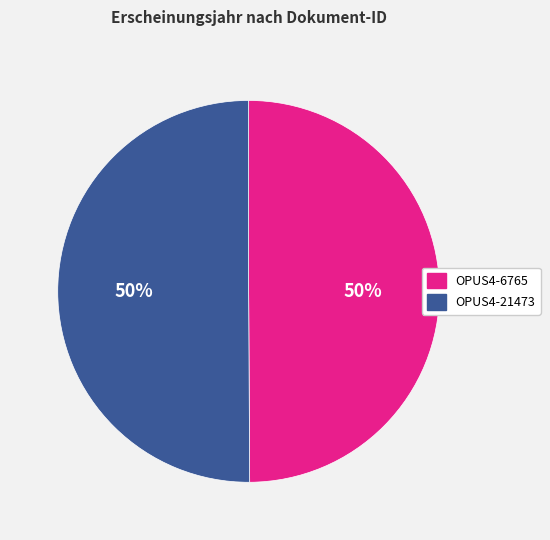

What percentage is the OPUS4-21473 slice, to the nearest percent?

50%